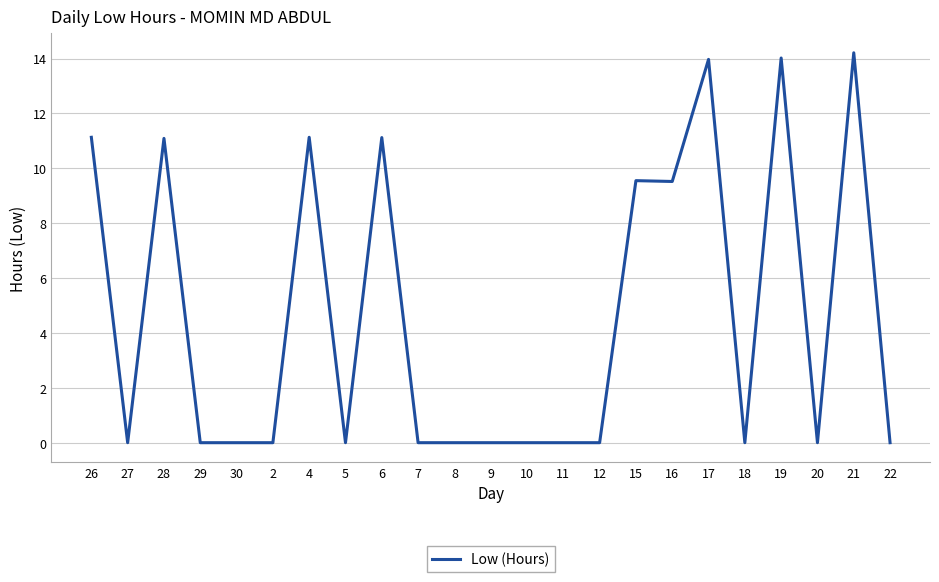

At which category does the chart reach its peak across all series?

21